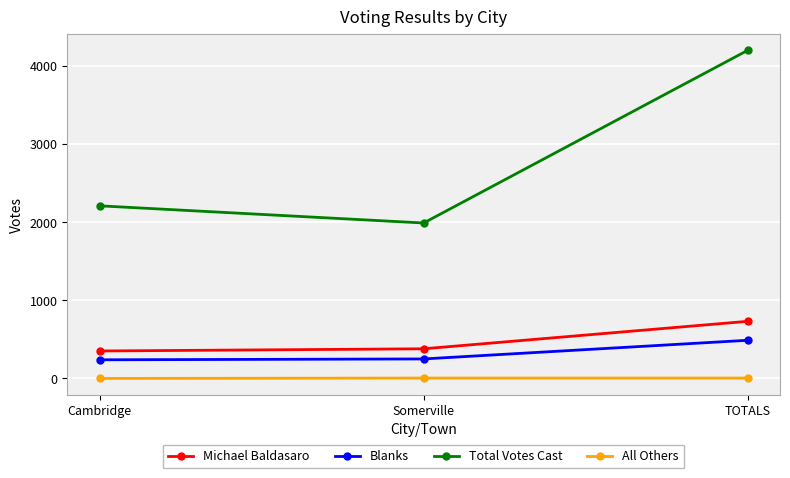

Is the value of All Others at Cambridge greater than the value of Blanks at TOTALS?

No